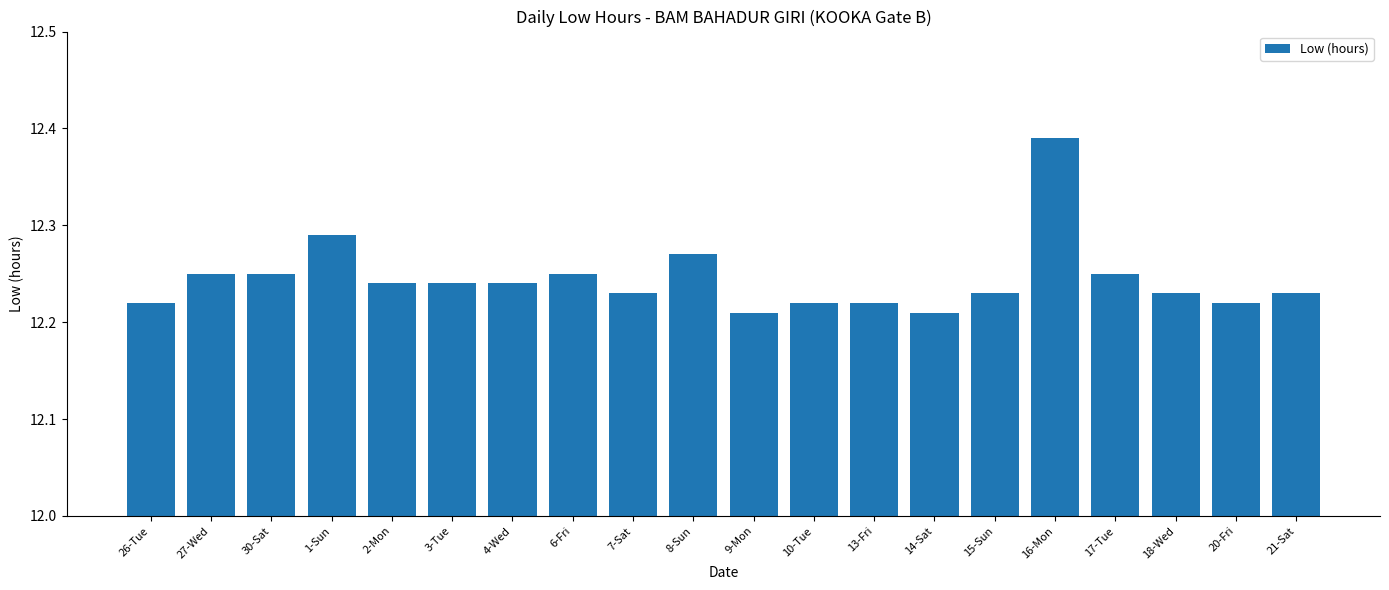

What is the label of the 8th bar from the left?

6-Fri